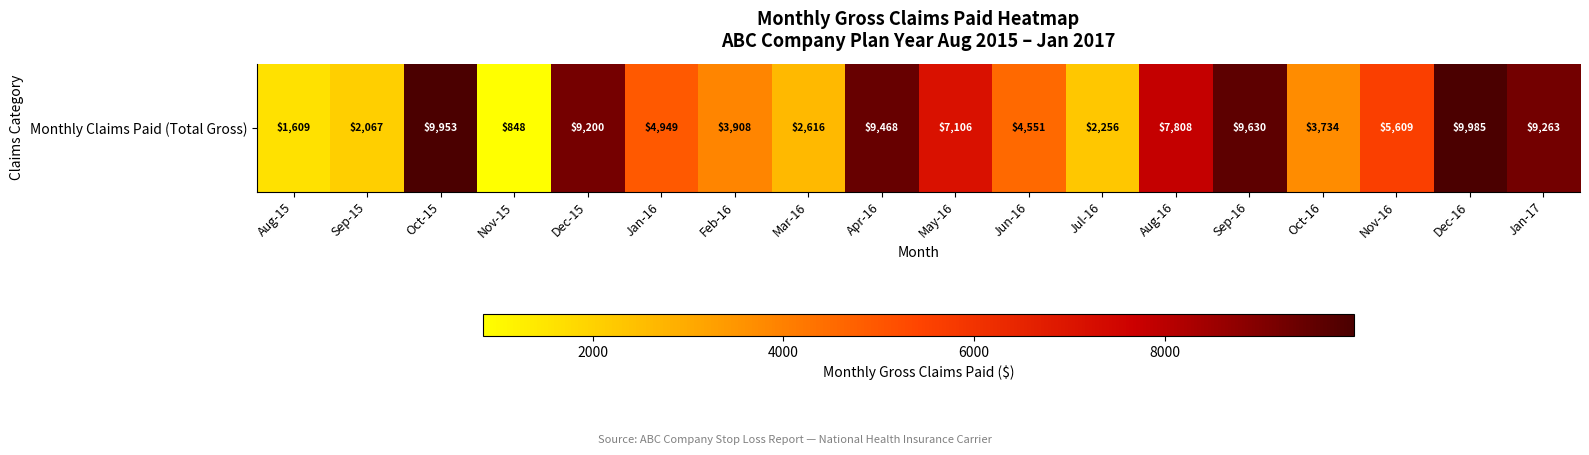

At which label does the data first exceed 5609?

Oct-15